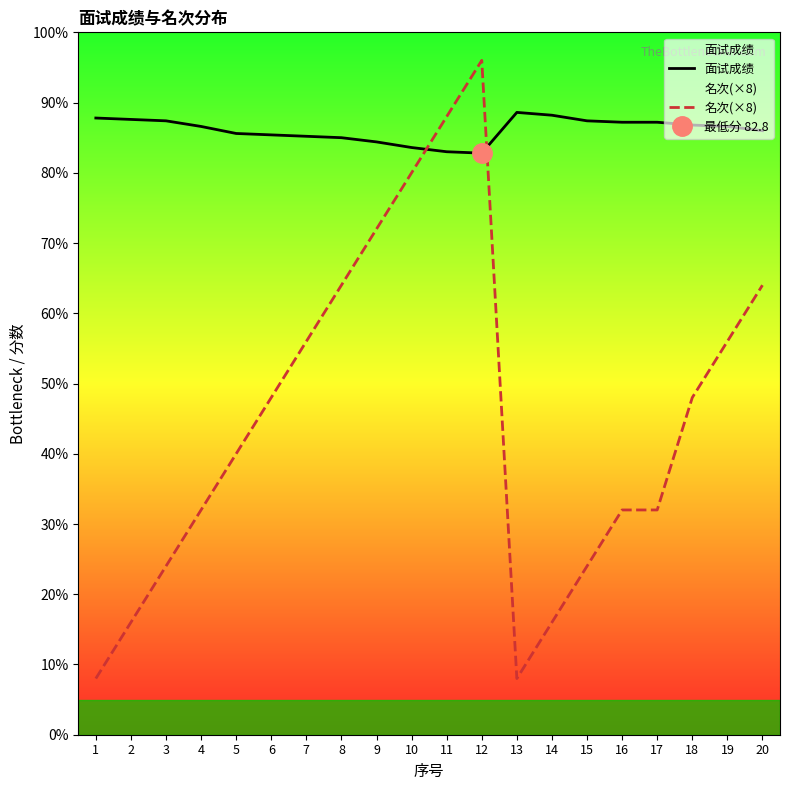

What is the maximum value shown in the chart?

96.0